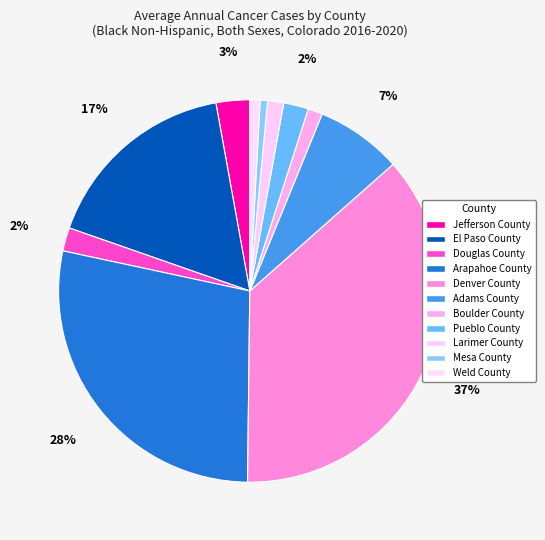

How many segments does this pie chart have?

11